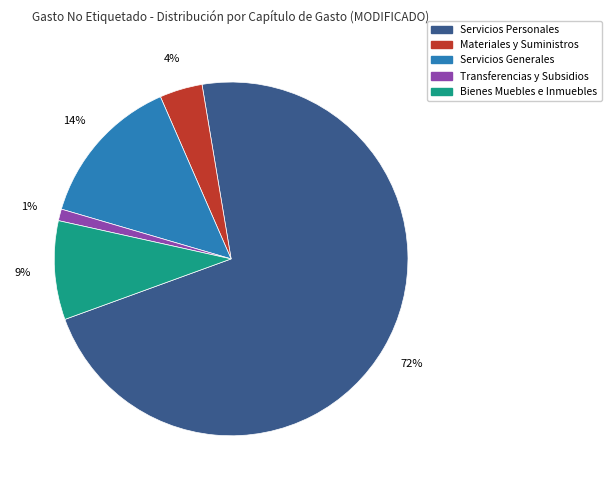

How many slices are in this pie chart?

5